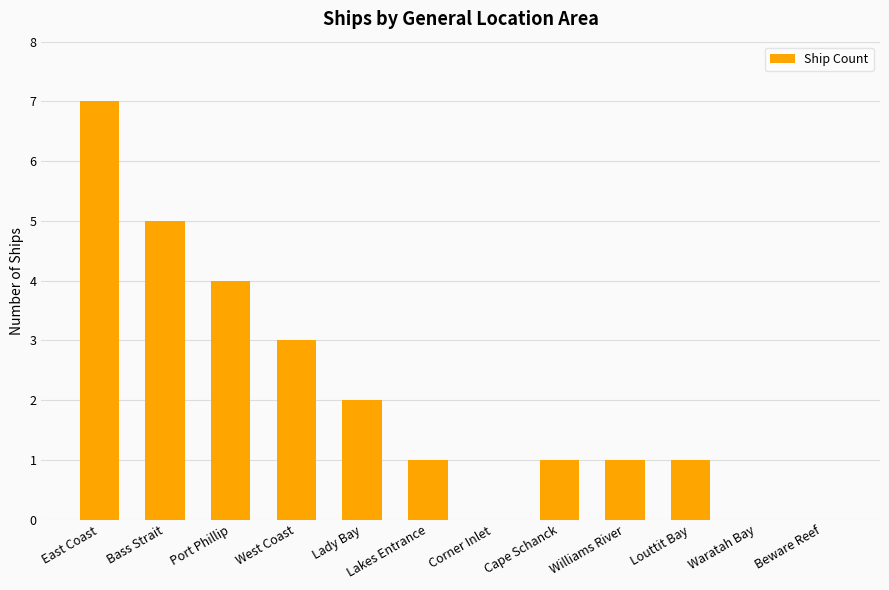

At which label does the data first exceed 1?

East Coast